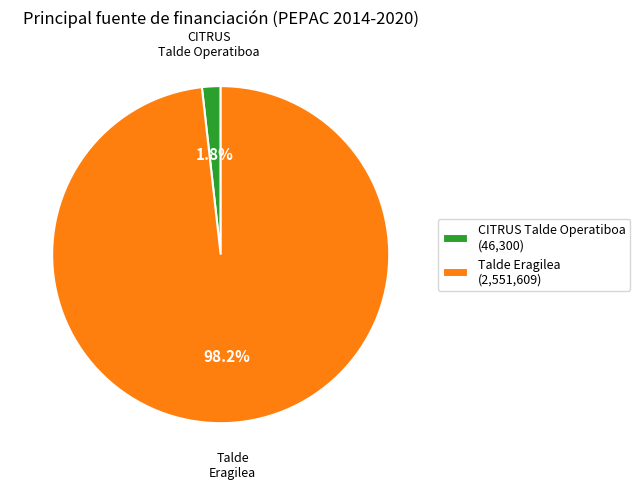

Between CITRUS Talde Operatiboa (46,300) and Talde Eragilea (2,551,609), which is larger?

Talde Eragilea (2,551,609)